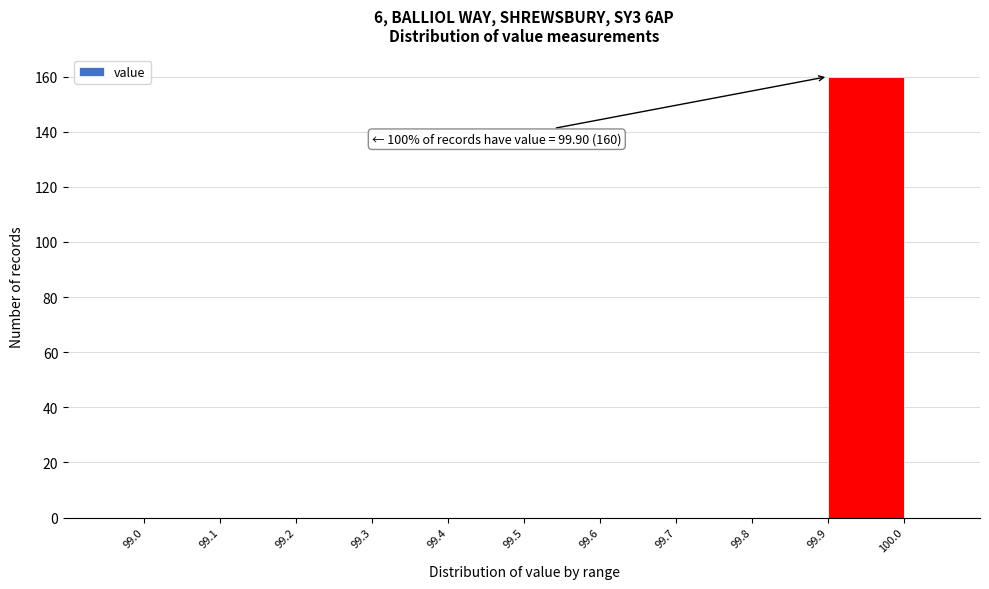

Which range on the x-axis has the tallest bar?

99.9 to 100.0